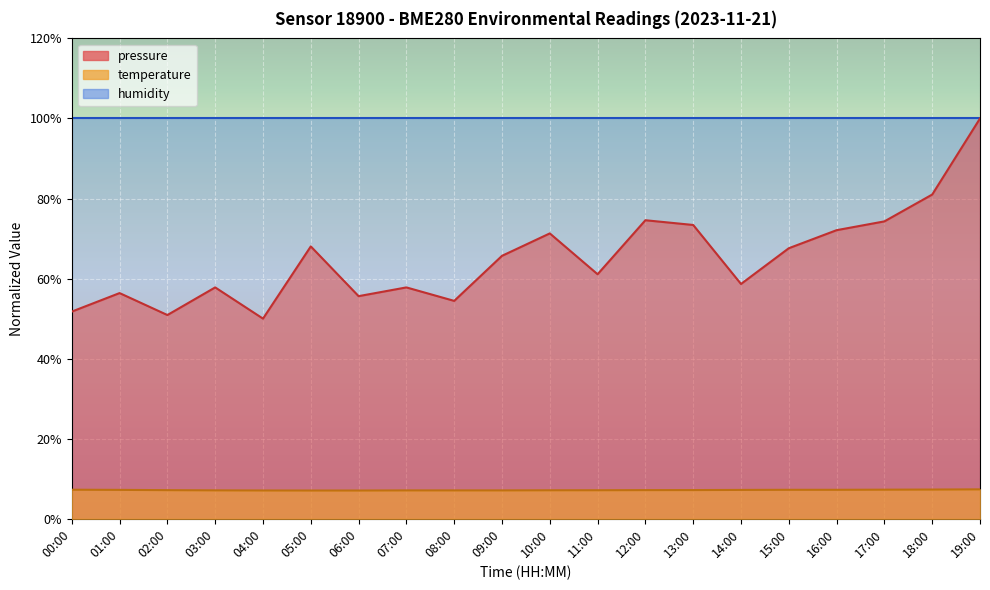

Rank the categories by temperature value from highest to lowest.

19:00, 18:00, 17:00, 00:00, 15:00, 16:00, 01:00, 14:00, 13:00, 12:00, 02:00, 11:00, 10:00, 03:00, 07:00, 08:00, 09:00, 04:00, 05:00, 06:00